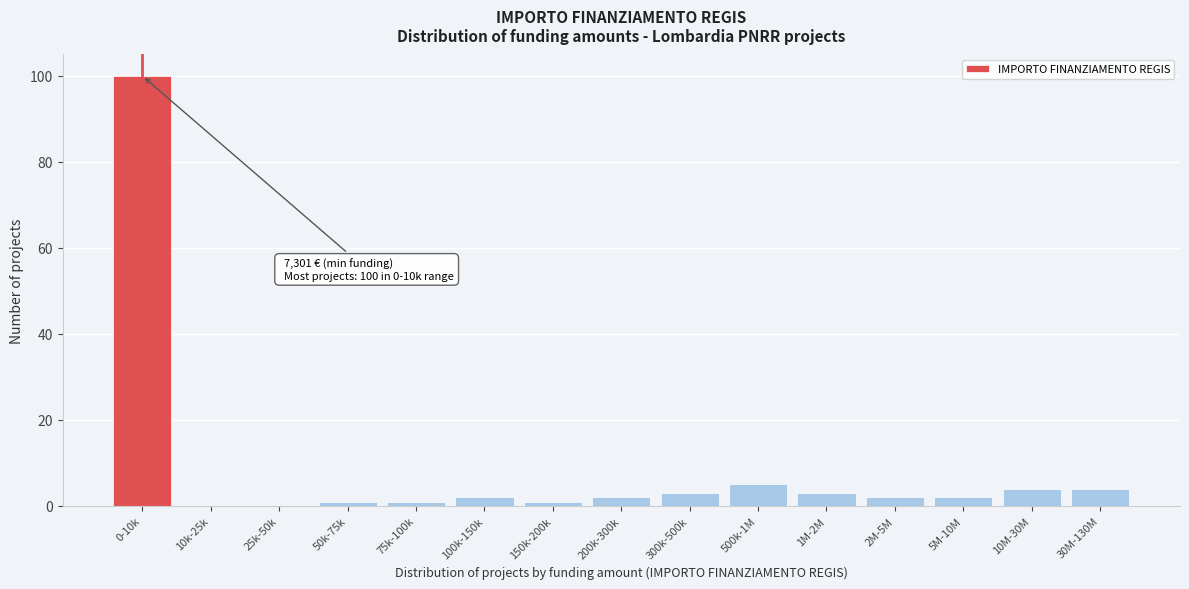

Reading left to right, transcribe all the data shown in this chart.

0-10k=100	10k-25k=0	25k-50k=0	50k-75k=1	75k-100k=1	100k-150k=2	150k-200k=1	200k-300k=2	300k-500k=3	500k-1M=5	1M-2M=3	2M-5M=2	5M-10M=2	10M-30M=4	30M-130M=4